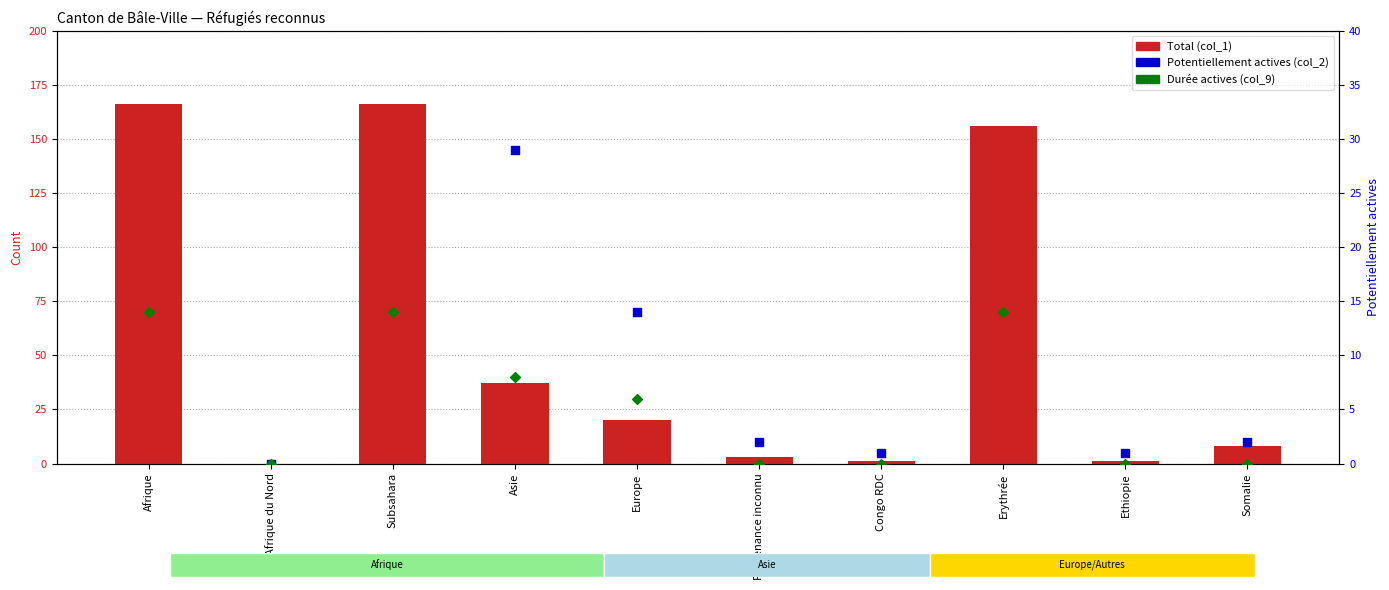

What are all the series names shown in the legend?

Total (col_1), Potentiellement actives (col_2), Durée actives (col_9)